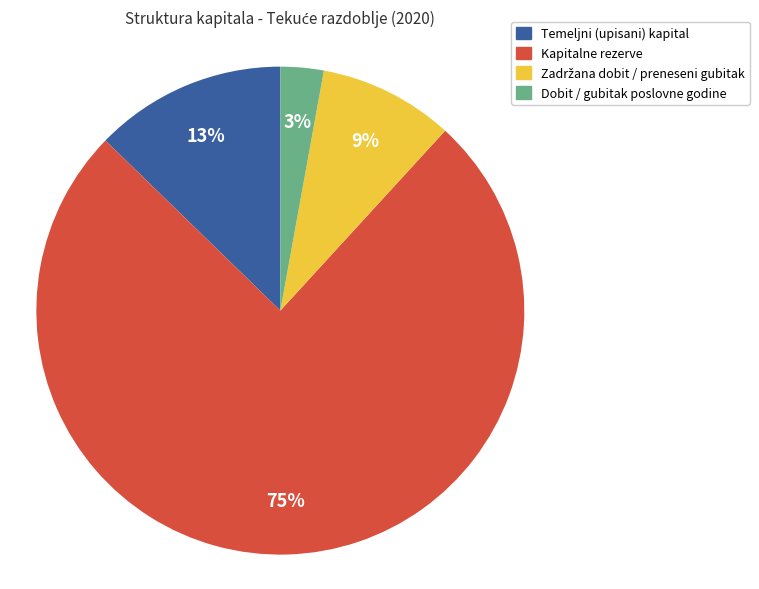

To the nearest percent, what is the combined percentage of Temeljni (upisani) kapital and Kapitalne rezerve?

88%